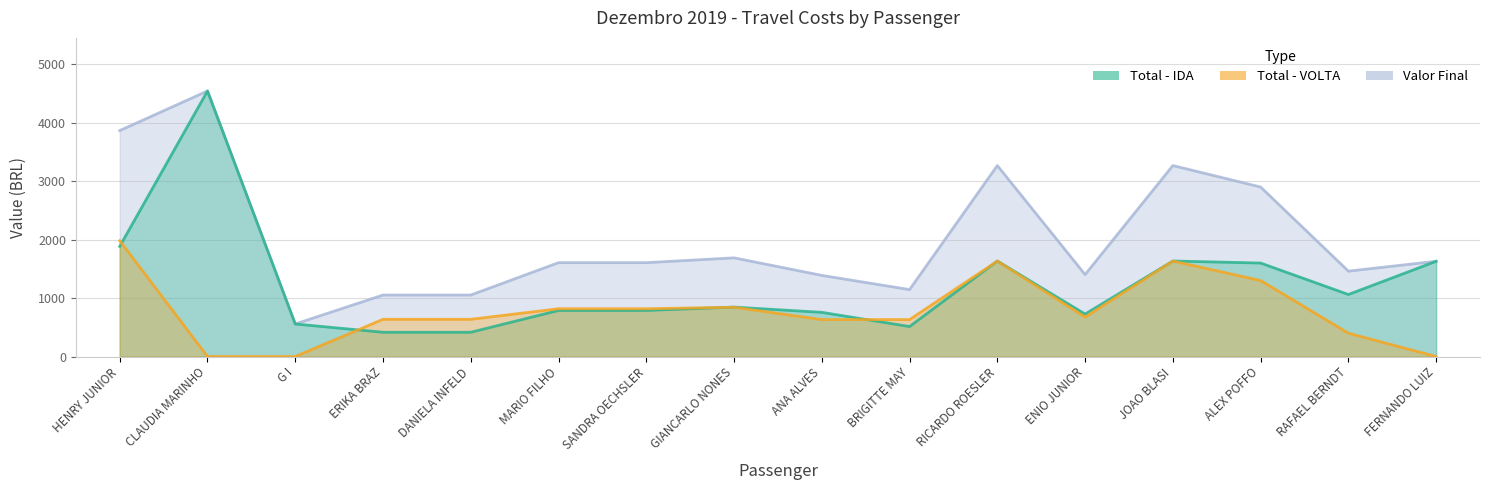

True or false: Total - VOLTA and Valor Final intersect in this chart.

False